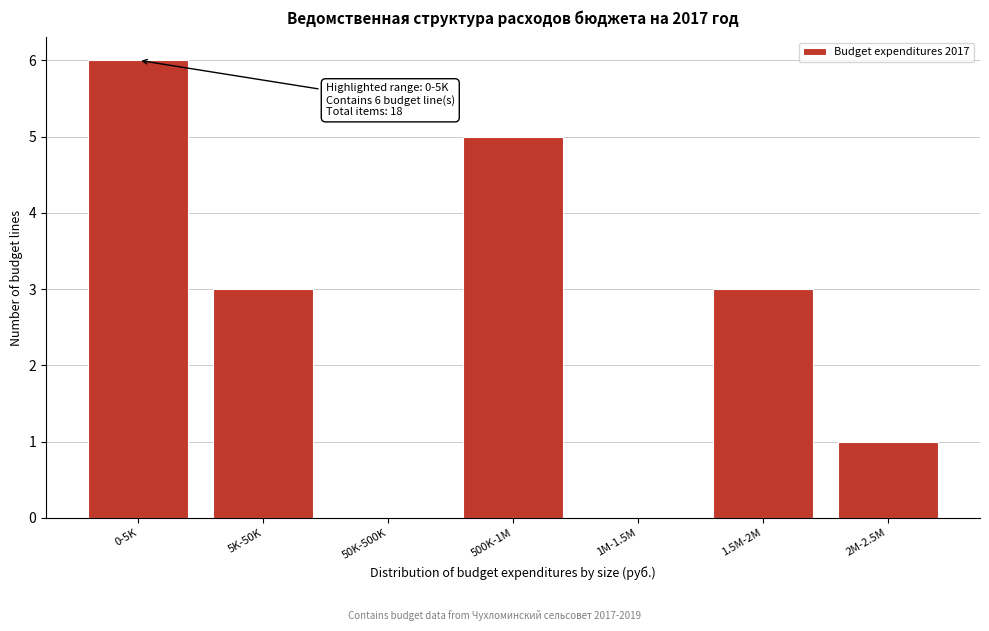

Reading left to right, transcribe all the data shown in this chart.

0-5K=6	5K-50K=3	50K-500K=0	500K-1M=5	1M-1.5M=0	1.5M-2M=3	2M-2.5M=1